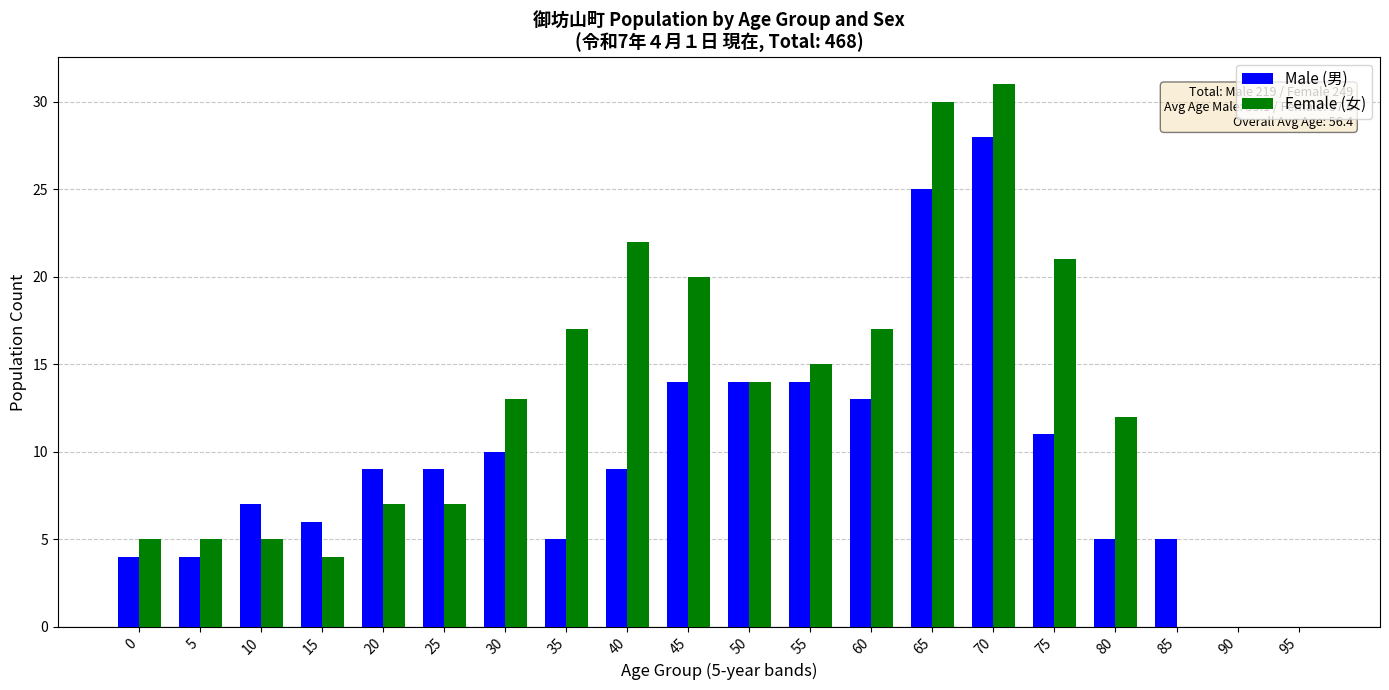

Are the bars grouped side by side (vs. stacked)?

Yes